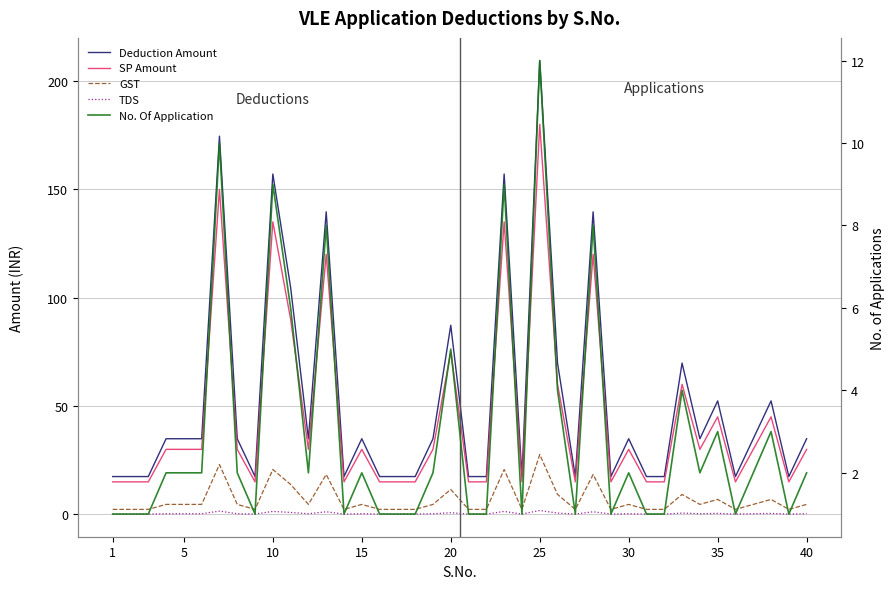

What are all the series names shown in the legend?

Deduction Amount, SP Amount, GST, TDS, No. Of Application